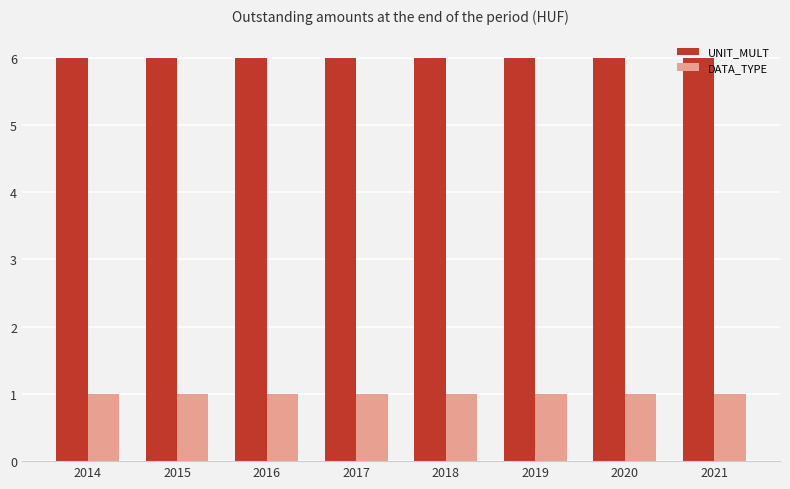

How many series are shown in this chart?

2